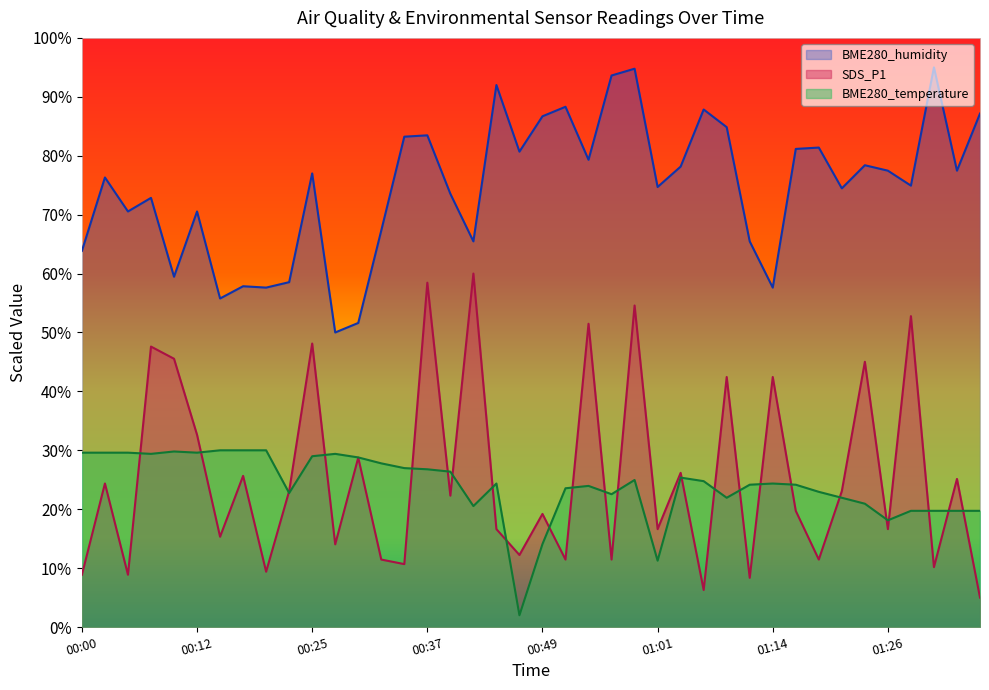

Reading left to right, what are all the values shown in this chart?

SDS_P1: 8.9	24.4	8.9	47.6	45.5	32.6	15.3	25.7	9.4	23.1	48.1	14.0	28.8	11.5	10.7	58.5	22.3	60.0	16.6	12.2	19.2	11.5	51.5	11.5	54.6	16.6	26.2	6.3	42.4	8.4	42.4	19.7	11.5	23.1	45.0	16.6	52.8	10.2	25.1	5.0
BME280_humidity: 63.8	76.3	70.5	72.8	59.5	70.5	55.8	57.8	57.6	58.5	77.0	50.0	51.6	67.3	83.2	83.5	73.5	65.5	92.0	80.7	86.7	88.3	79.3	93.6	94.8	74.7	78.2	87.8	84.8	65.5	57.6	81.2	81.4	74.5	78.4	77.5	74.9	95.0	77.5	87.2
BME280_temperature: 29.6	29.6	29.6	29.4	29.8	29.6	30.0	30.0	30.0	22.7	29.0	29.4	28.8	27.8	27.0	26.8	26.4	20.5	24.4	2.0	14.1	23.6	24.0	22.5	25.0	11.3	25.4	24.8	21.9	24.2	24.4	24.2	22.9	21.9	20.9	18.1	19.7	19.7	19.7	19.7